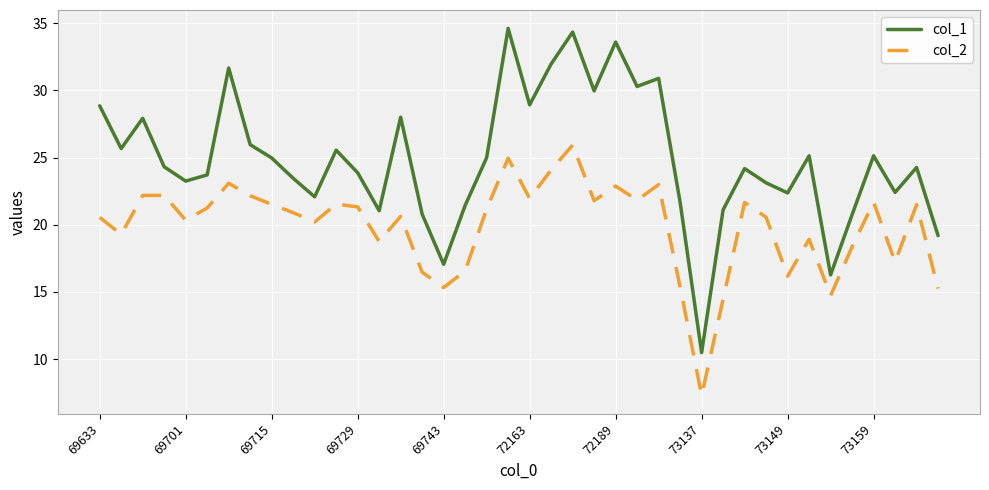

What is the difference between the maximum and minimum values in the col_1 series?

24.1